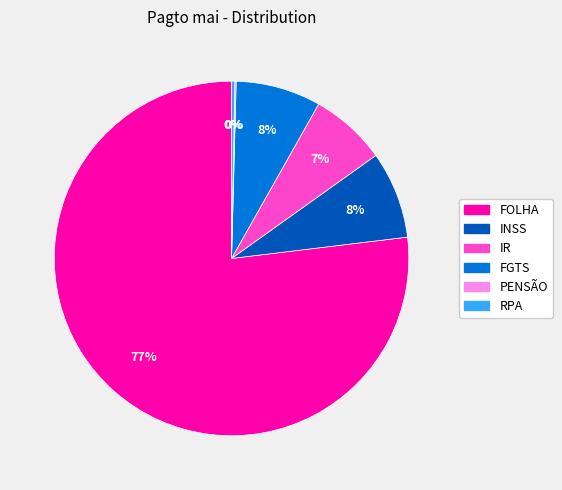

Between FGTS and FOLHA, which is larger?

FOLHA